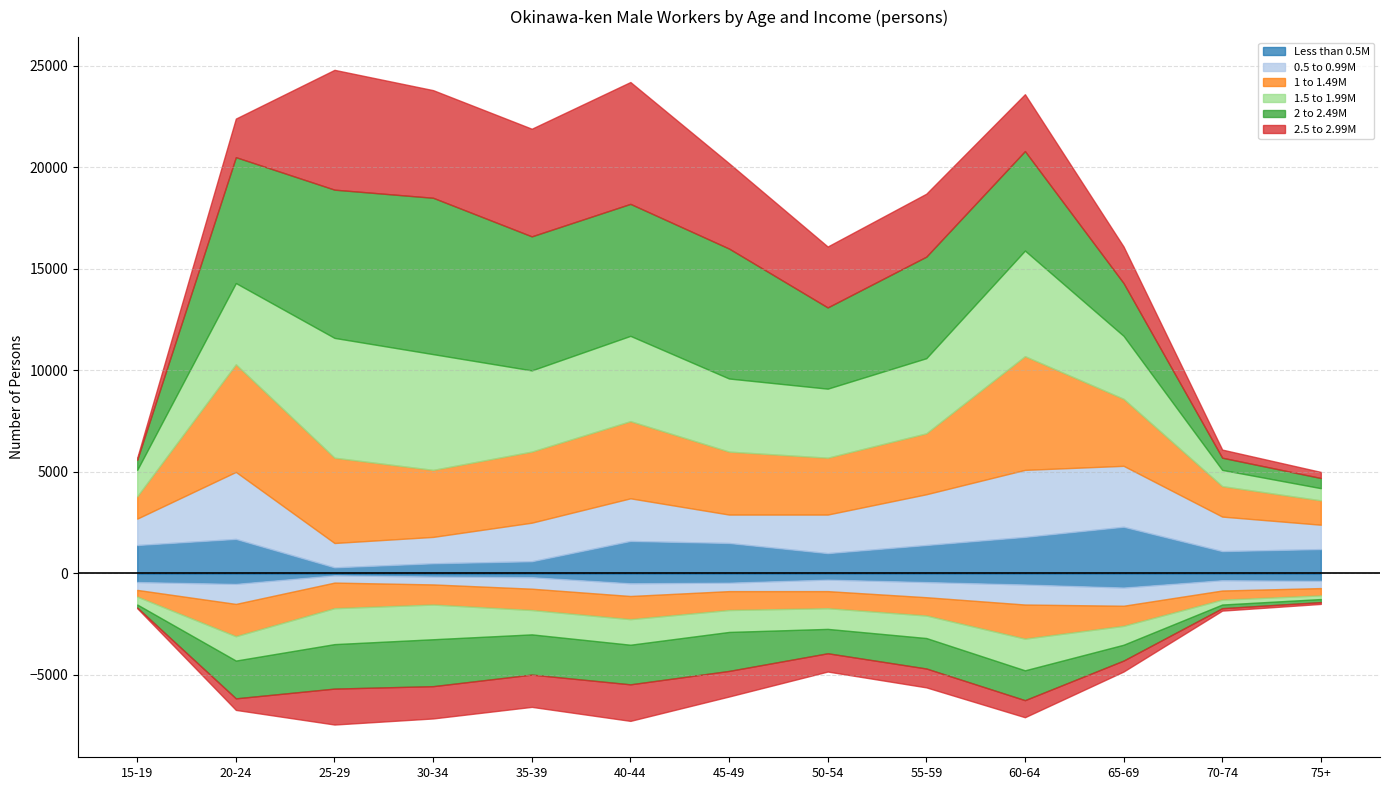

Between which two adjacent categories do 1 to 1.49M and 1.5 to 1.99M first intersect?

15-19 and 20-24